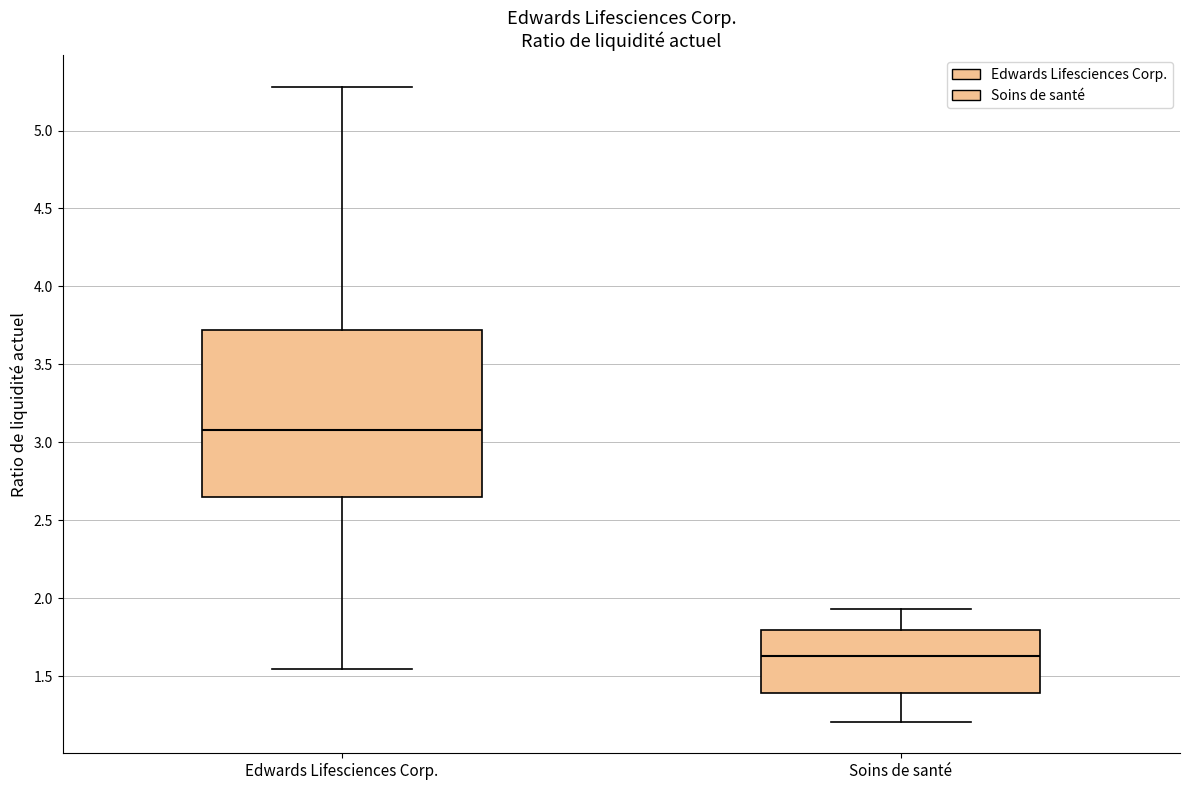

Which box is the tallest, from its lower edge to its upper edge?

Edwards Lifesciences Corp.